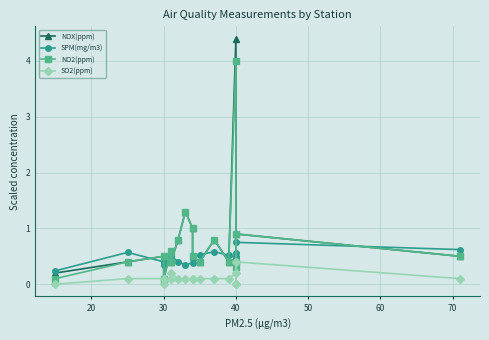

True or false: SO2(ppm) and NOX(ppm) intersect in this chart.

False